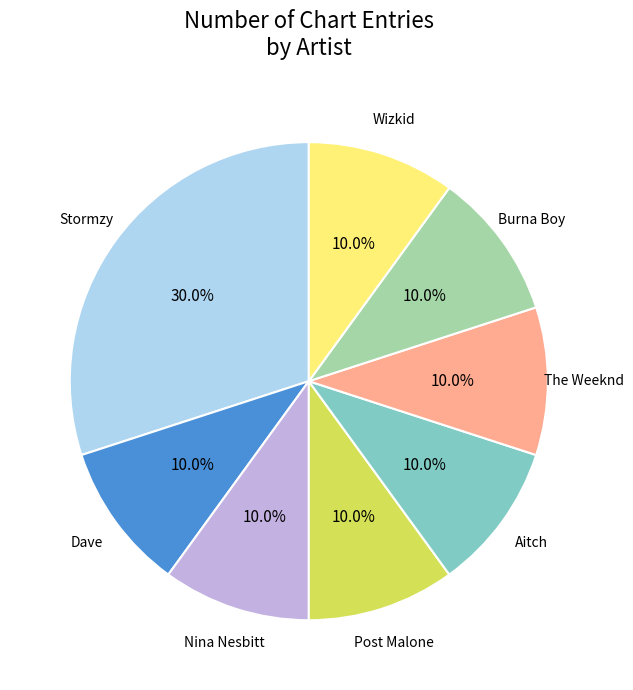

Is there any slice that represents more than half of the pie?

No